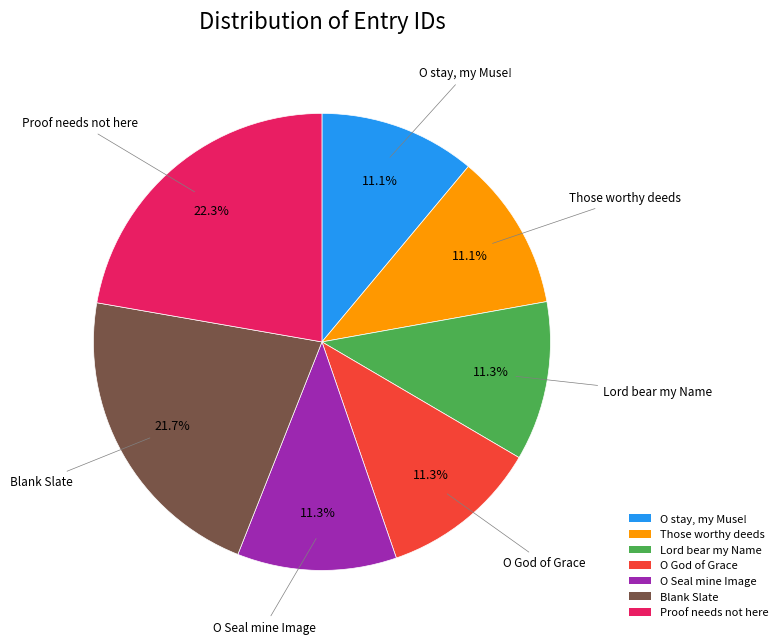

What is the ratio of the value at Proof needs not here to the value at Blank Slate?

1.0